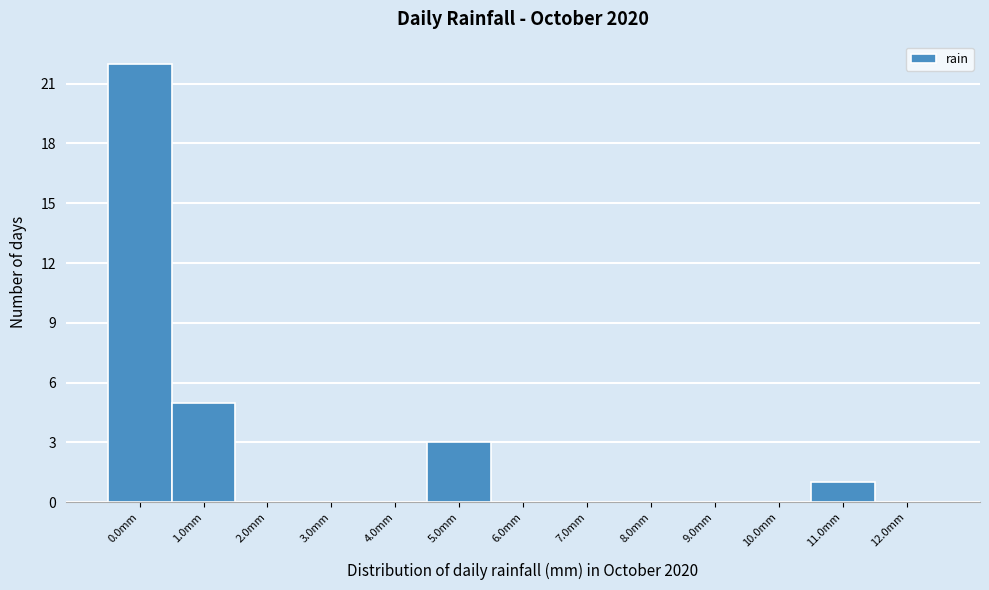

Reading left to right, transcribe all the data shown in this chart.

0.0mm=22	1.0mm=5	2.0mm=0	3.0mm=0	4.0mm=0	5.0mm=3	6.0mm=0	7.0mm=0	8.0mm=0	9.0mm=0	10.0mm=0	11.0mm=1	12.0mm=0